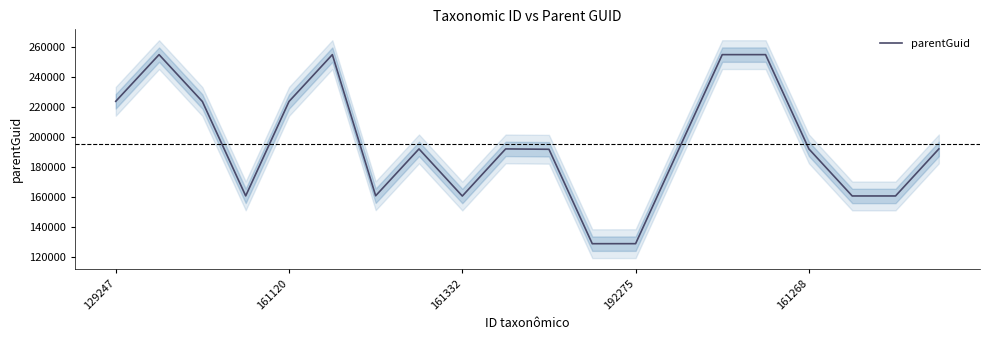

What is the minimum value for parentGuid?

129040